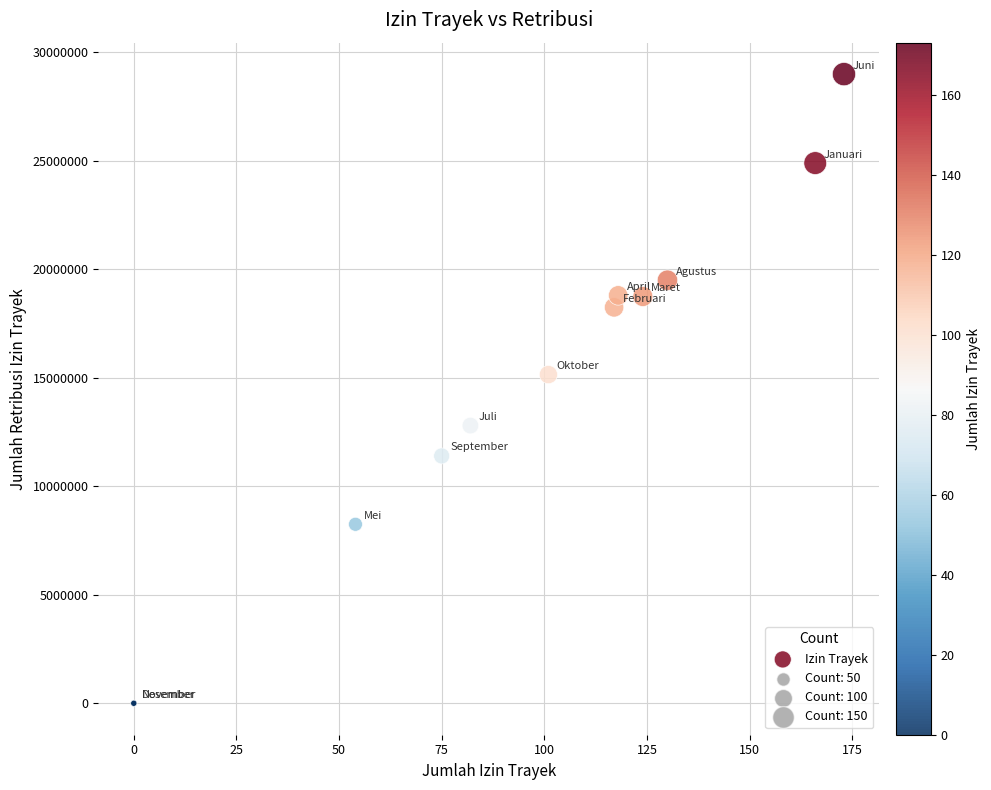

What Y value in the scatter plot is closest to 14500000?

15150000